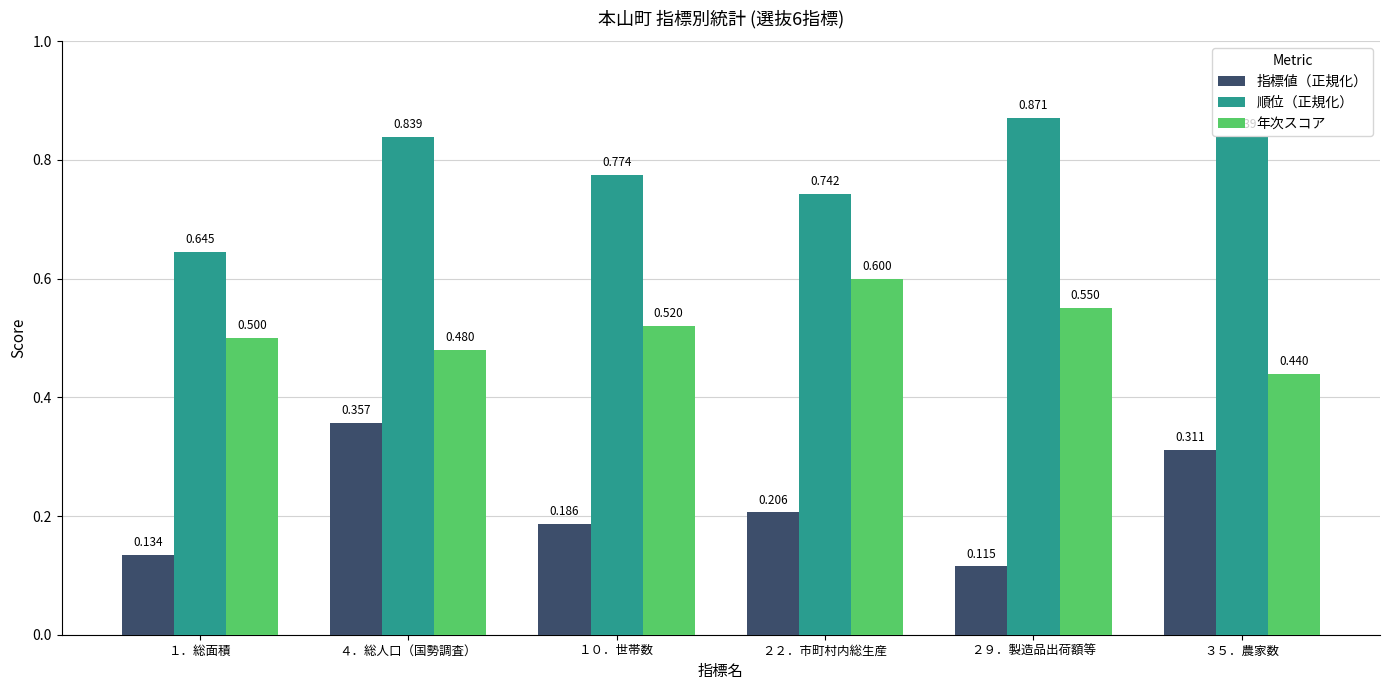

Is the value of 順位（正規化） at １０．世帯数 greater than the value of 年次スコア at １０．世帯数?

Yes